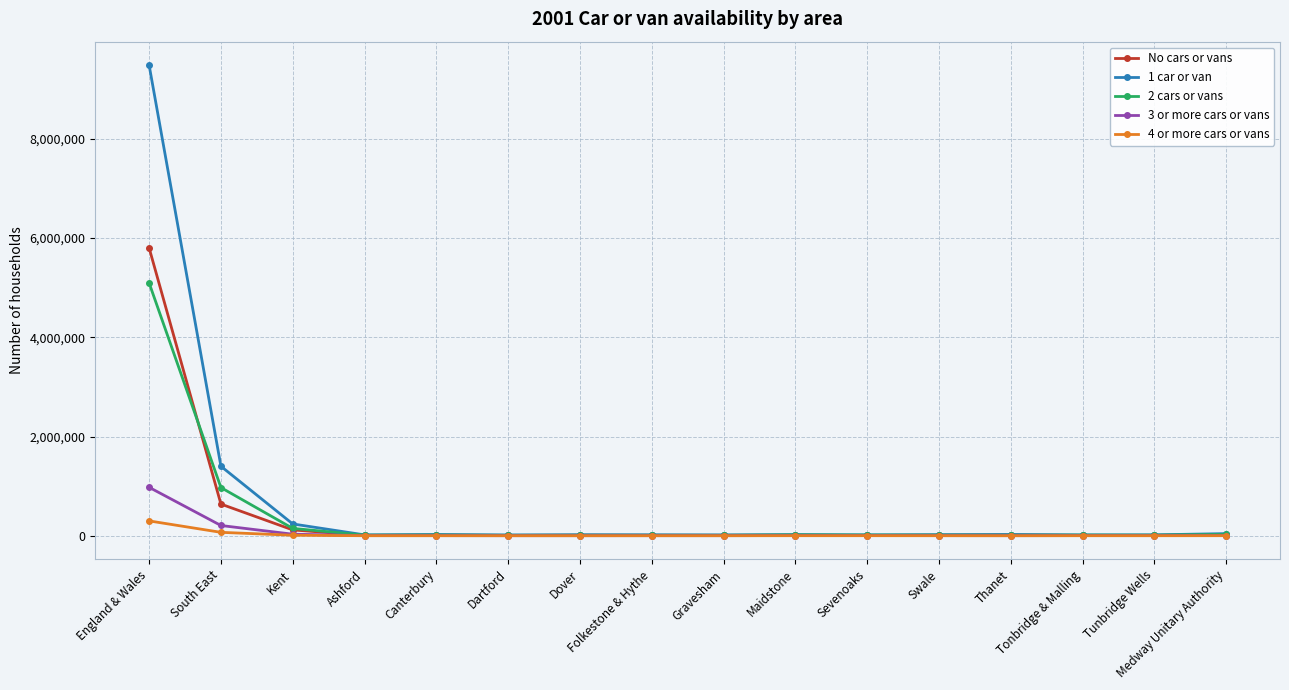

True or false: 4 or more cars or vans has more than 0 points higher than both neighbors.

True